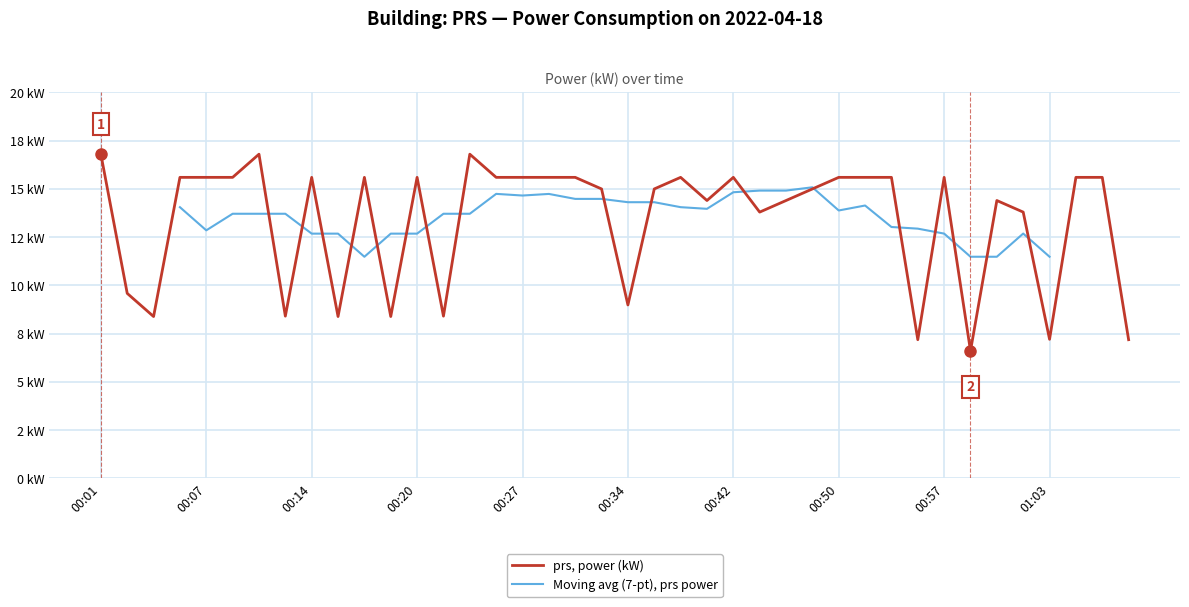

What is the sum of the values at 01:03 and 00:18?

15.6